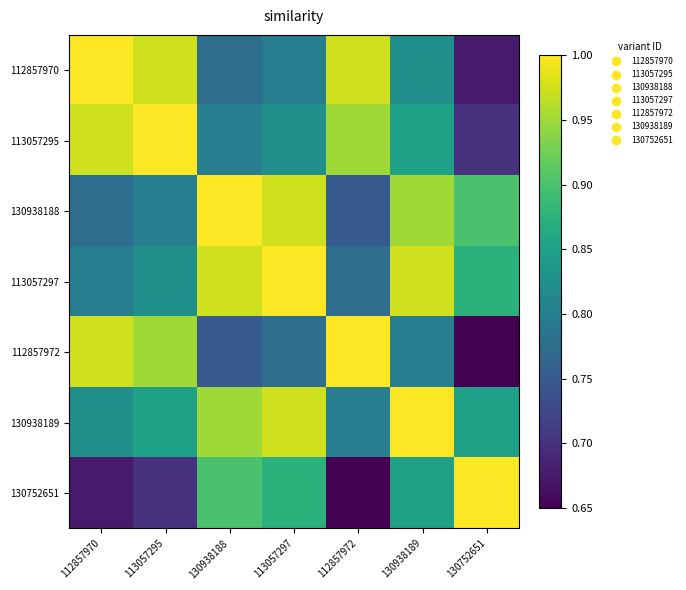

How many categories are shown in the chart?

7